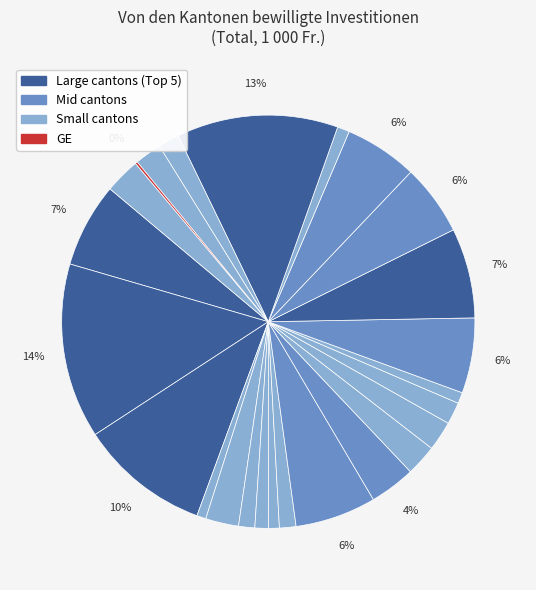

Which slice is the smallest?

GE